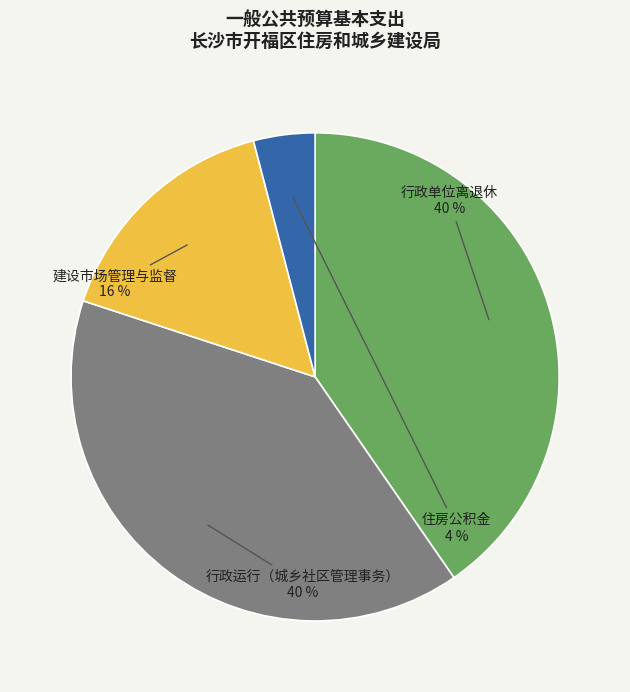

The 行政运行（城乡社区管理事务） slice represents 40% of the pie. True or false?

True